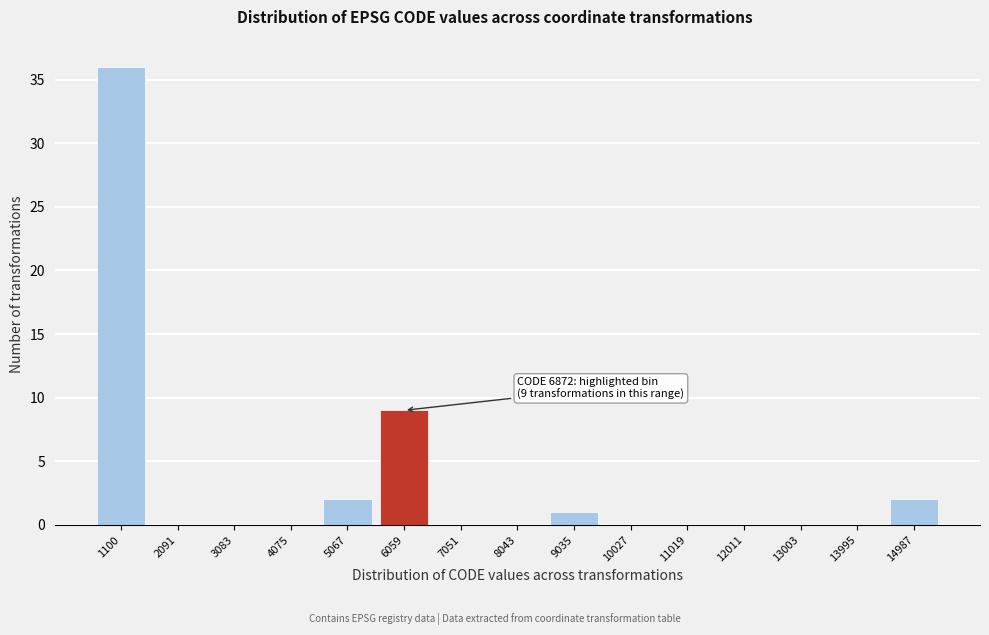

Reading left to right, list all the values displayed in this chart.

1100=36	2091=0	3083=0	4075=0	5067=2	6059=9	7051=0	8043=0	9035=1	10027=0	11019=0	12011=0	13003=0	13995=0	14987=2